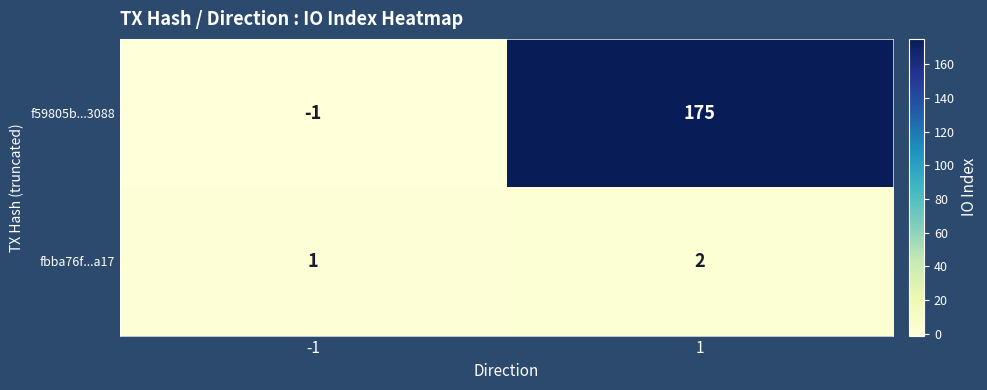

Which label corresponds to the largest value in the chart?

1